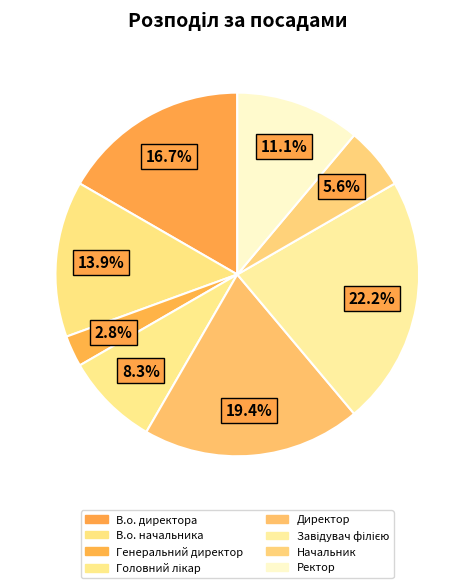

How many slices are in this pie chart?

8